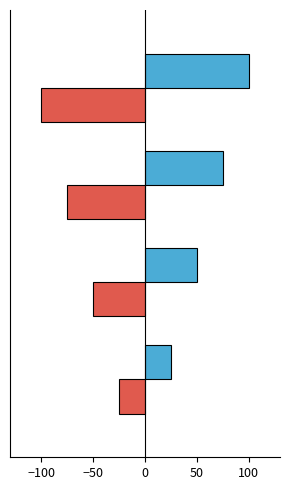

What is the greatest value displayed?

100